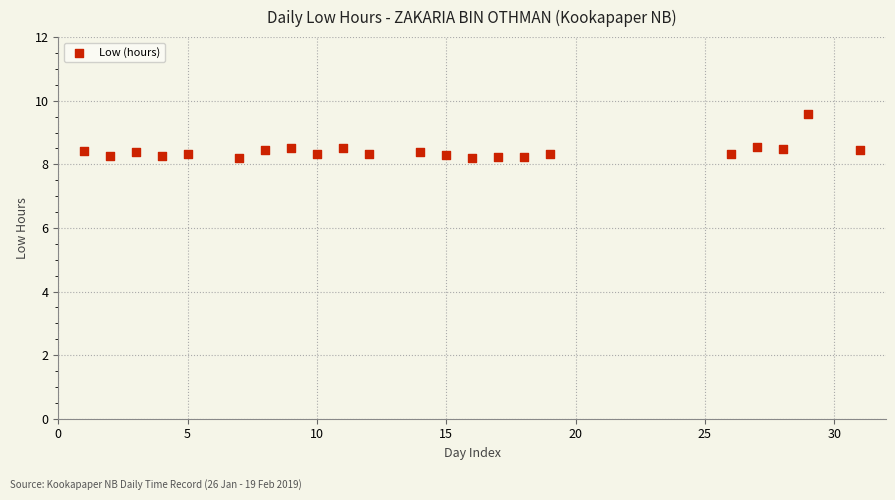

What is the range of X values (max minus min)?

30.0